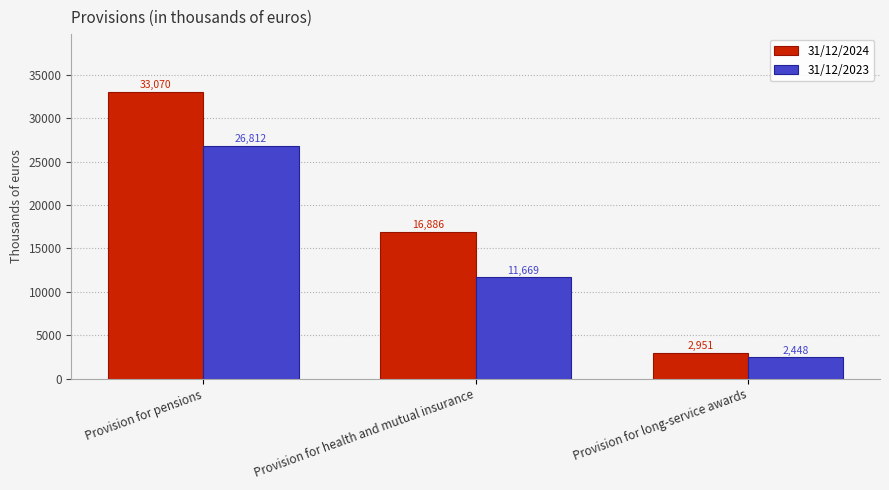

The value of 31/12/2024 at Provision for long-service awards is 2951. True or false?

True